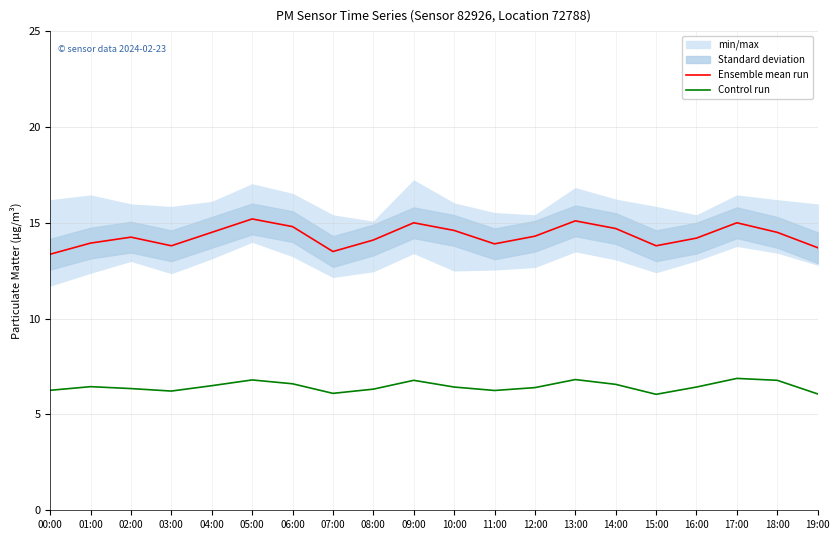

True or false: Ensemble mean run and Control run intersect in this chart.

False